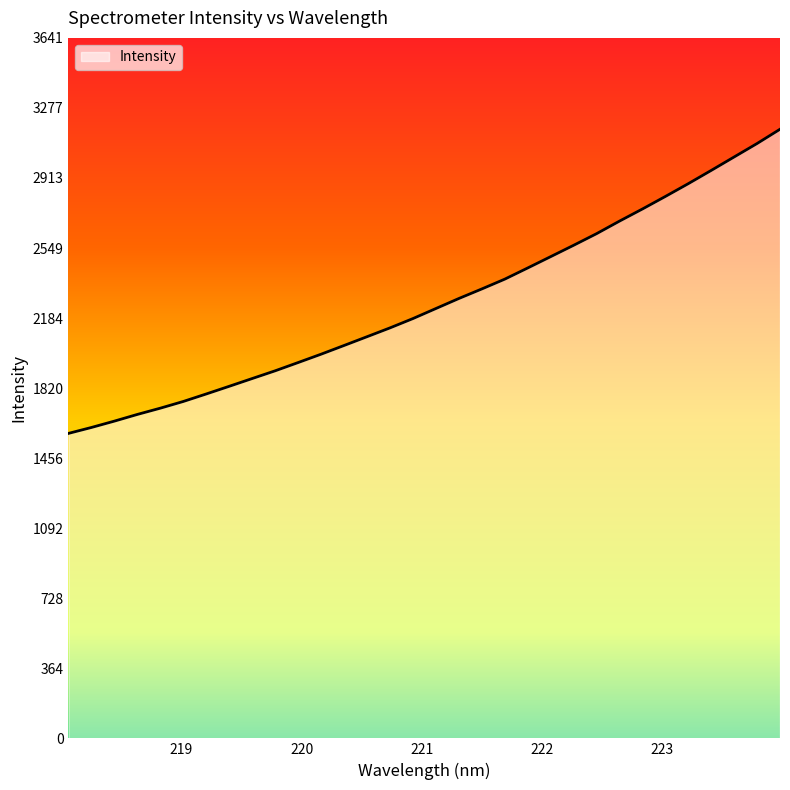

What is the greatest value displayed?

3166.5